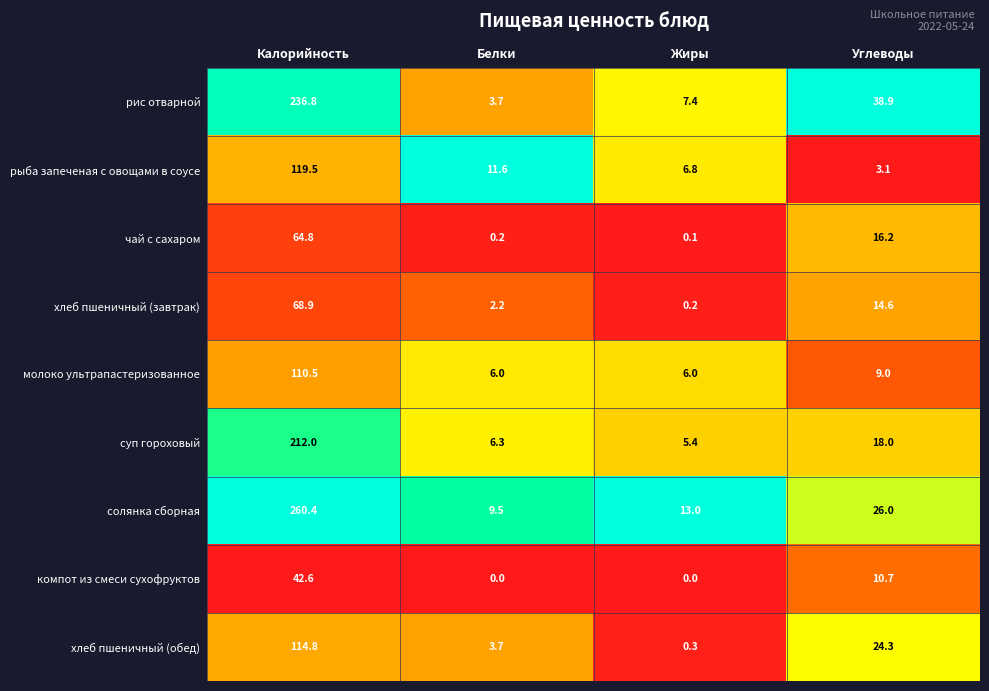

The value of суп гороховый at Белки is 6.3. True or false?

True